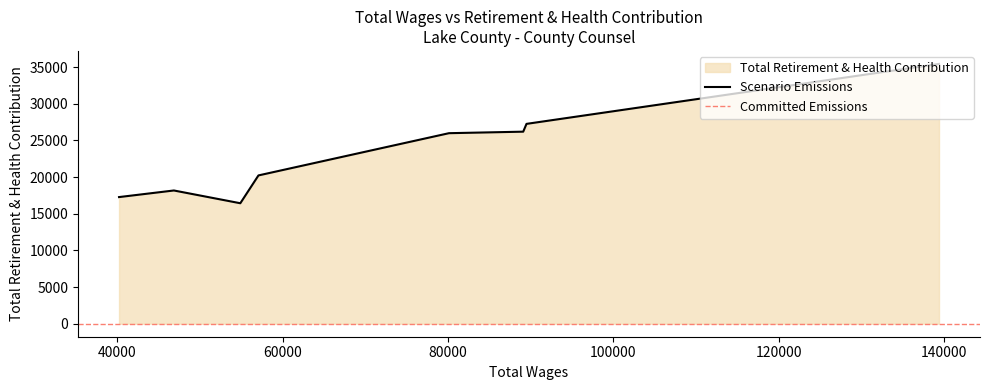

At which category does the data reach its first local peak?

46856.0